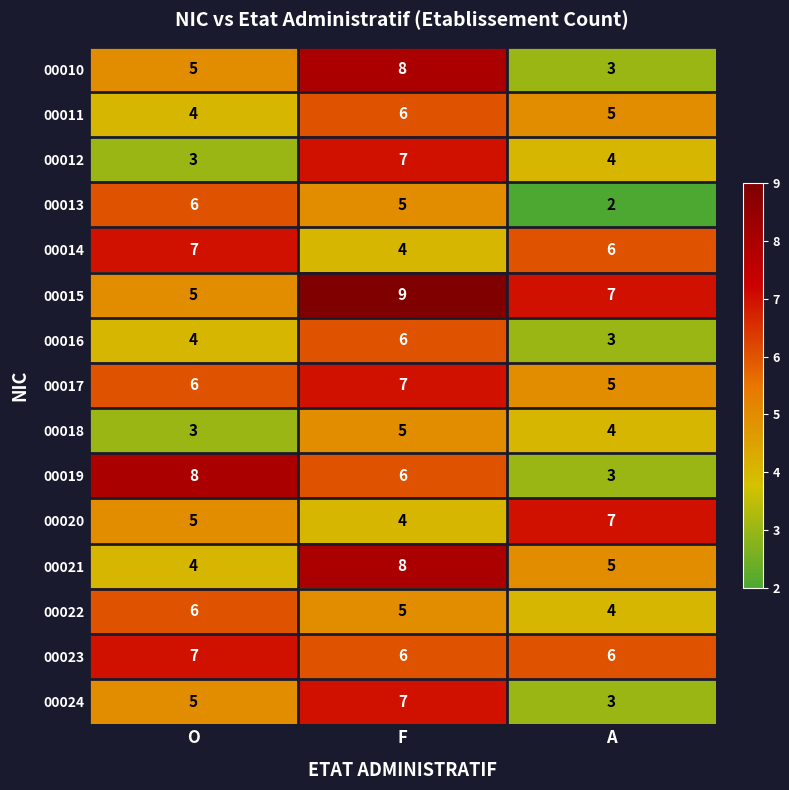

At which category does the chart reach its peak across all series?

F